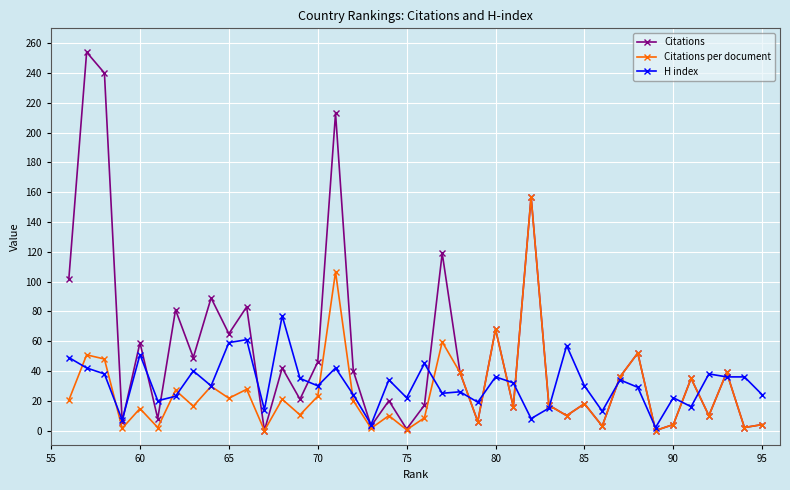

Does the chart display data point markers on the line(s)?

Yes